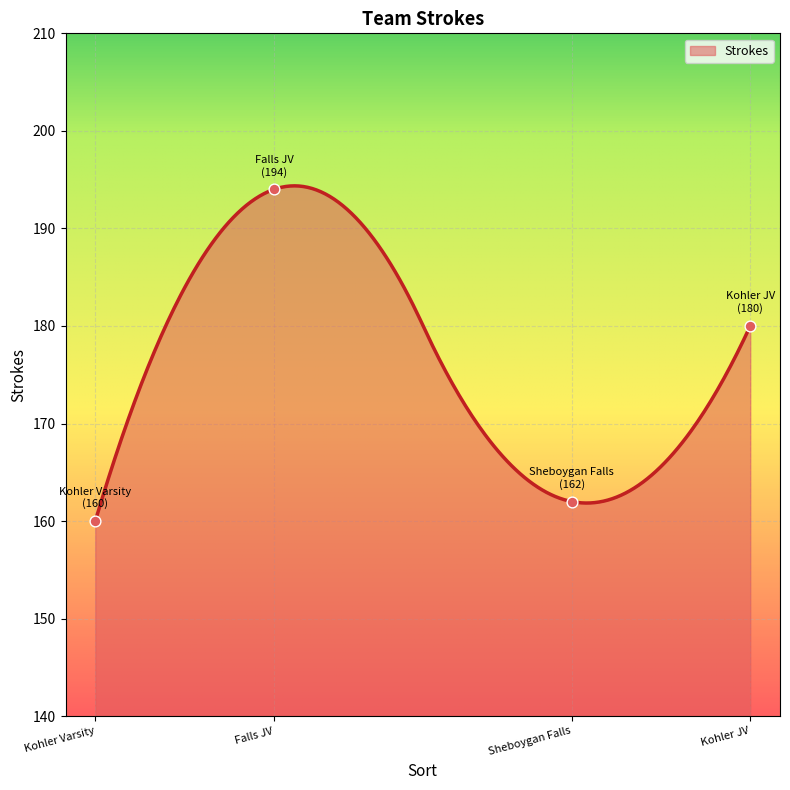

Approximately how many times larger is the value at Kohler Varsity compared to Sheboygan Falls?

1.0